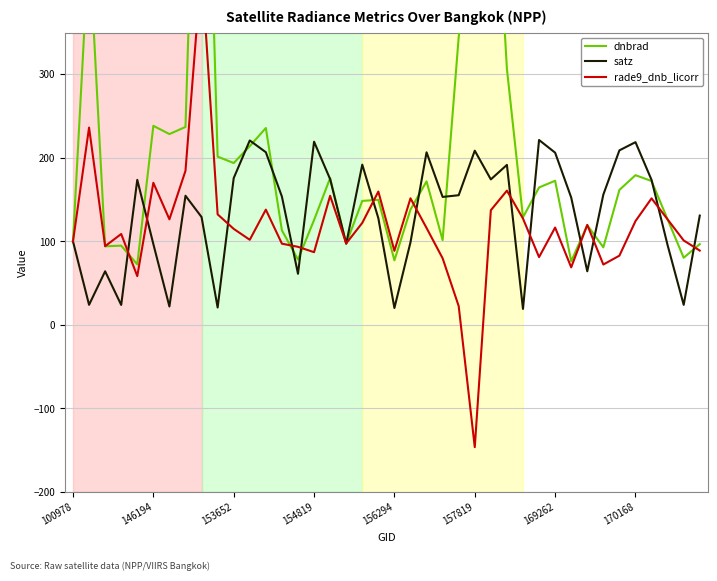

Is it true that satz equals 60.6 at 153652?

False